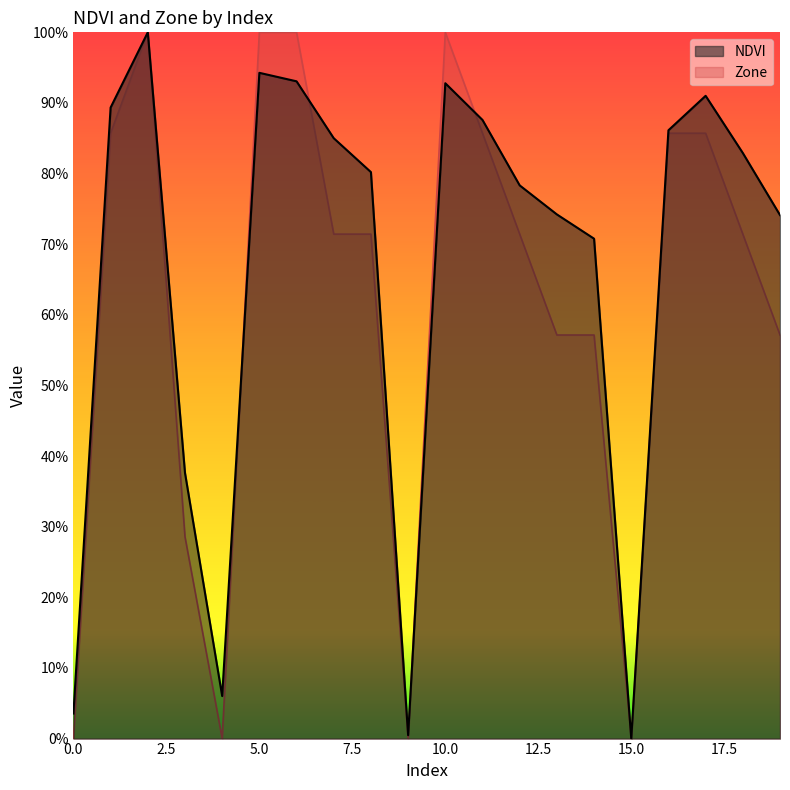

How many data points in NDVI are above 0?

19